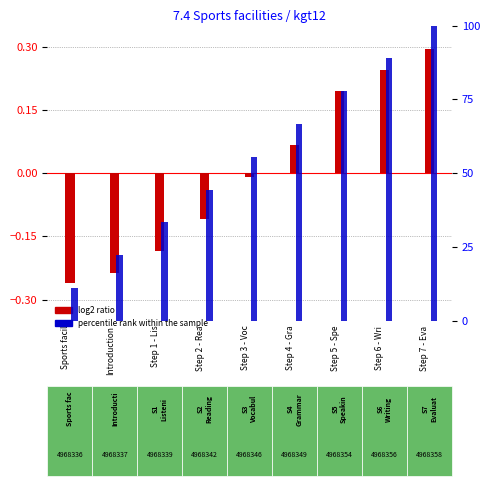

At Step 3 - Voc, list the series in order from smallest to largest.

log2 ratio, percentile rank within the sample